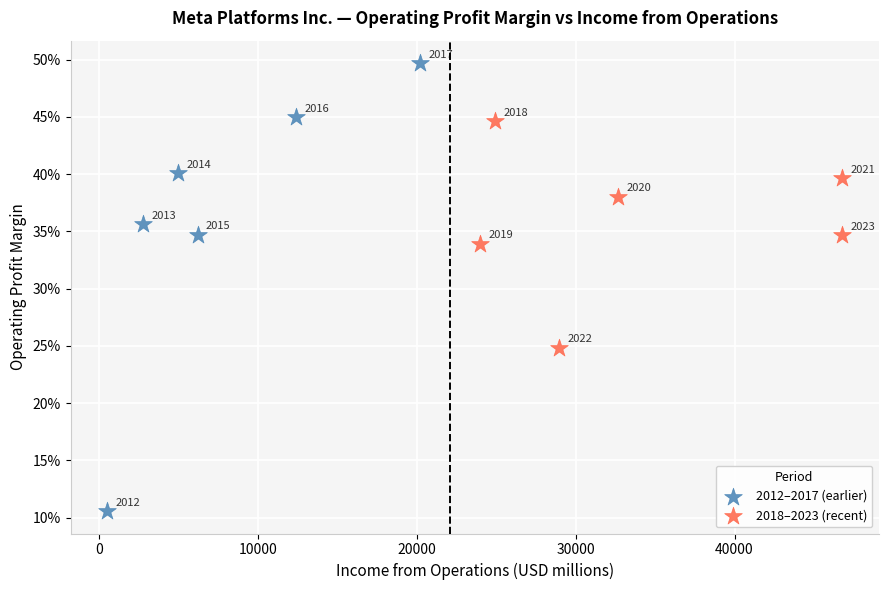

Which series reaches the maximum Y coordinate?

2012–2017 (earlier)